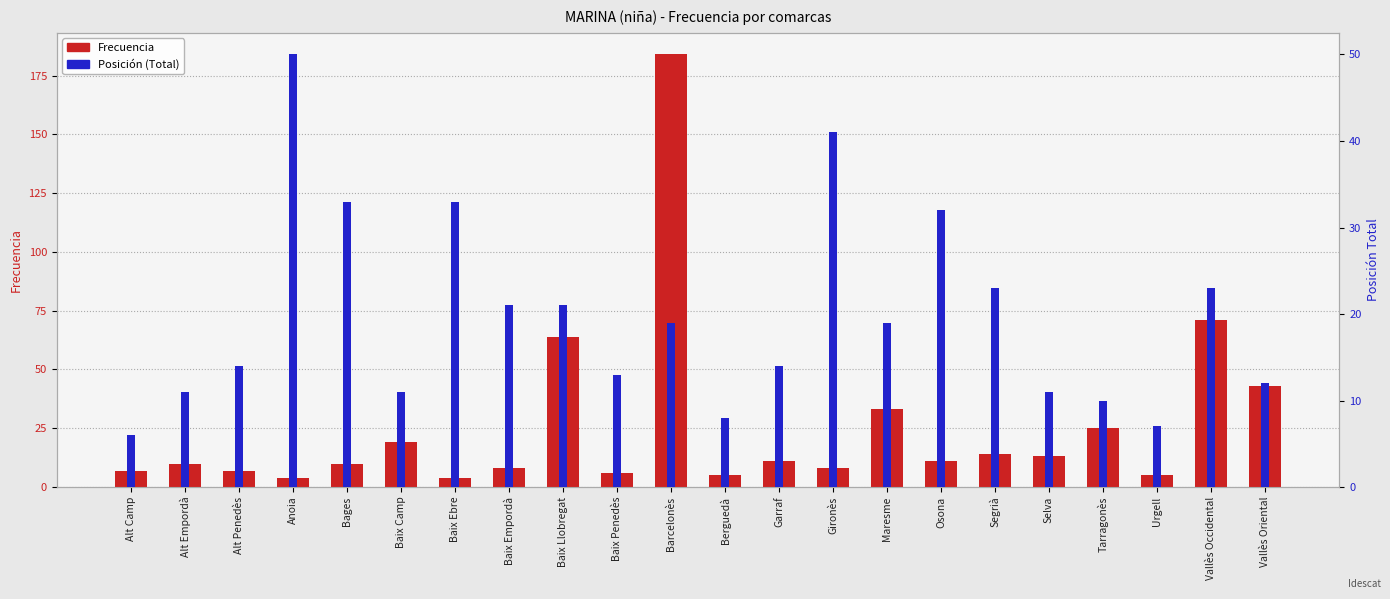

How many data points does each series have?

22